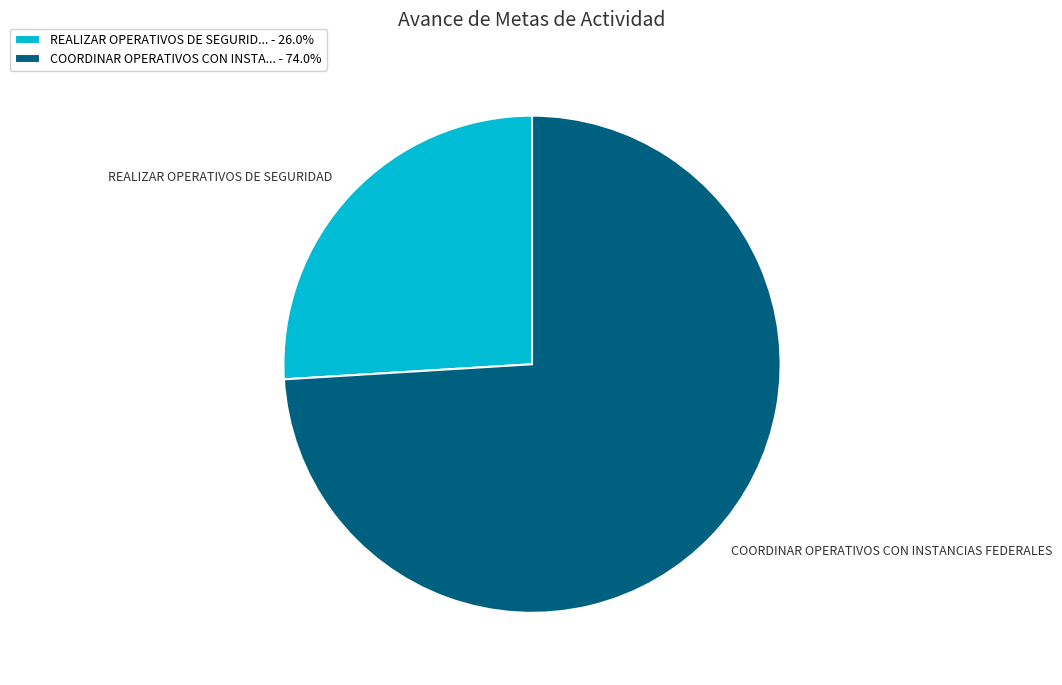

Does REALIZAR OPERATIVOS DE SEGURID... - 26.0% represent more than half of the total?

No